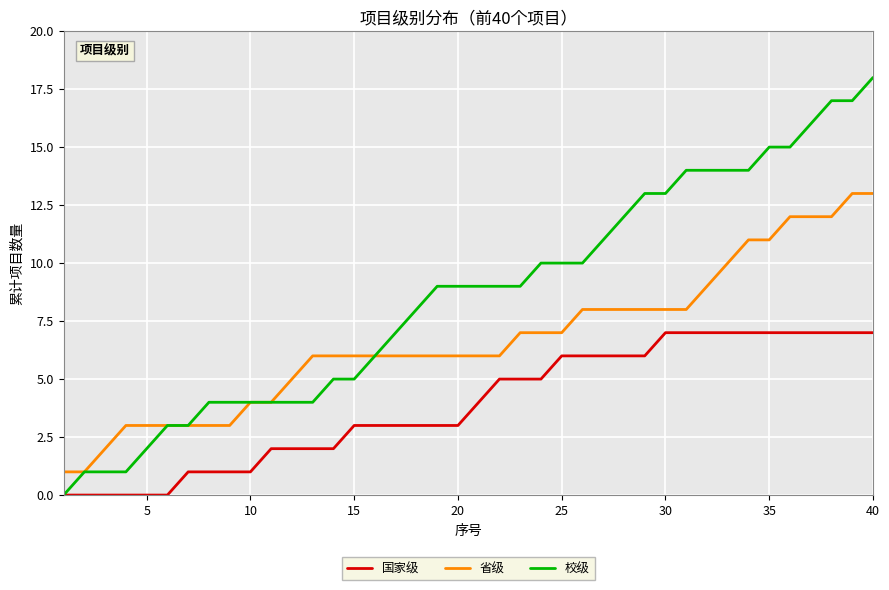

Rank the series by their maximum value, from lowest to highest.

国家级, 省级, 校级